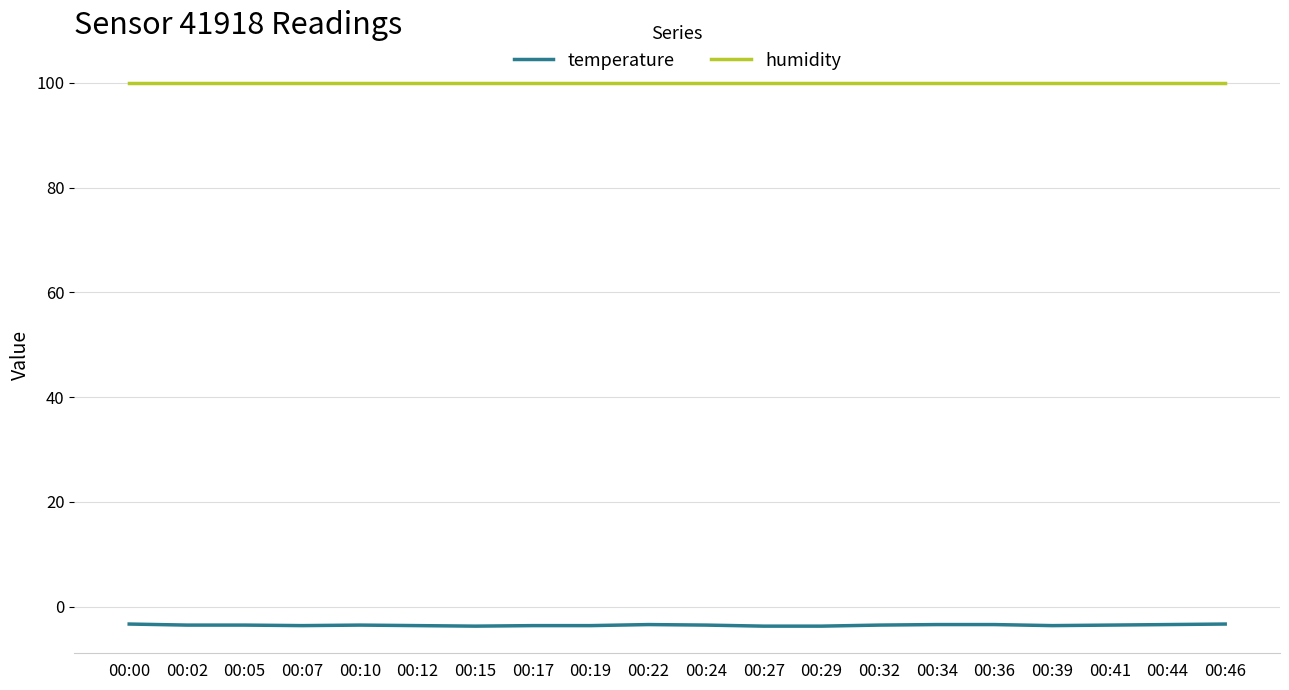

Is it true that humidity equals 99.9 at 00:19?

True